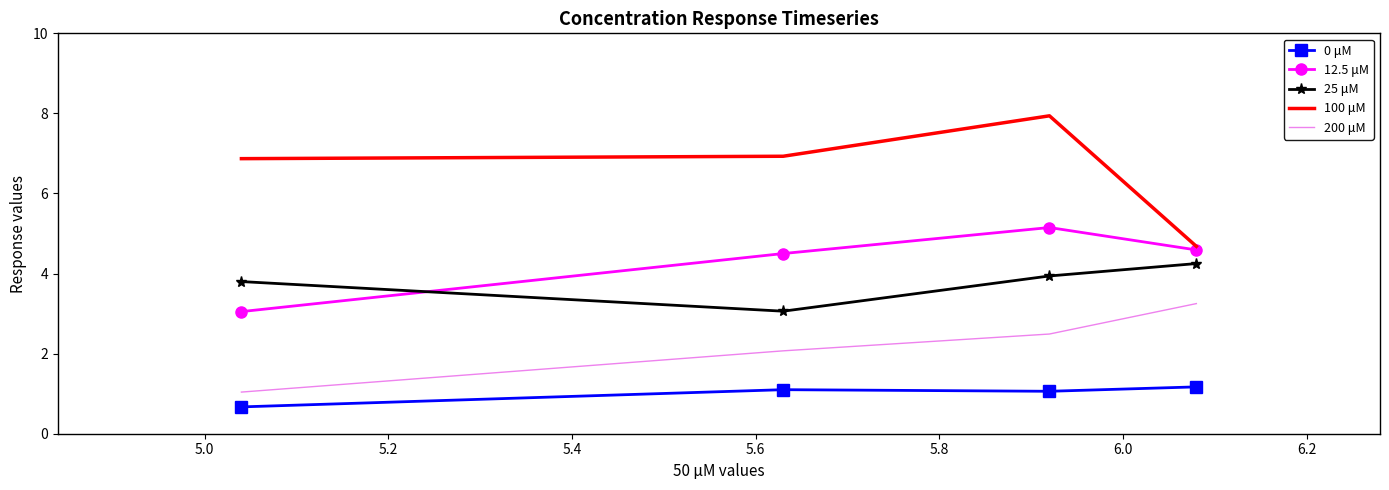

What is the minimum value shown in the chart?

0.7